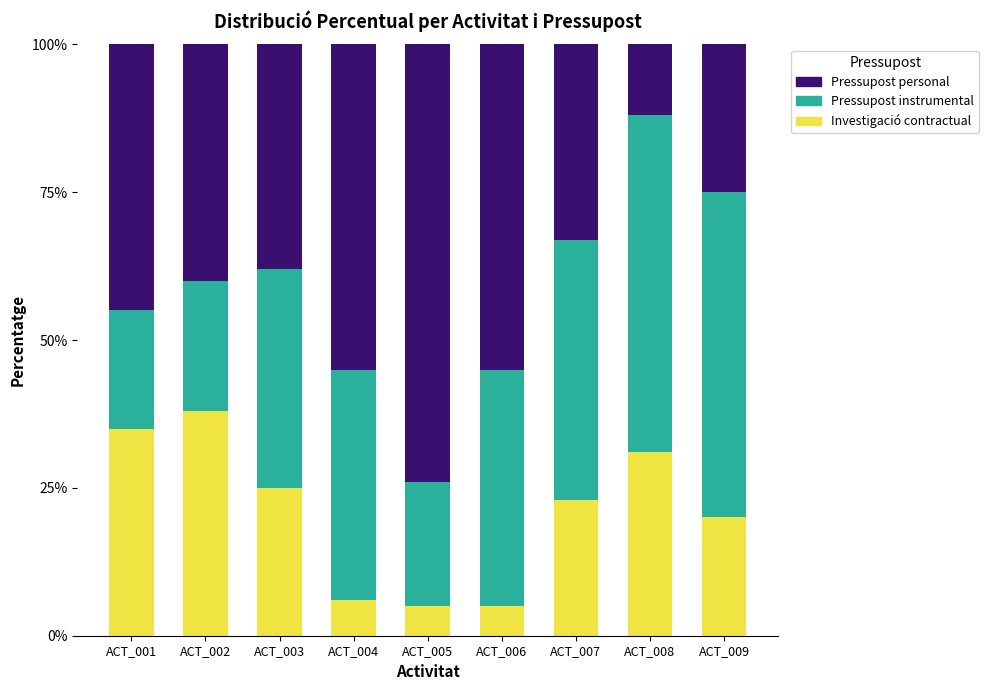

What is the minimum value for Investigació contractual?

5